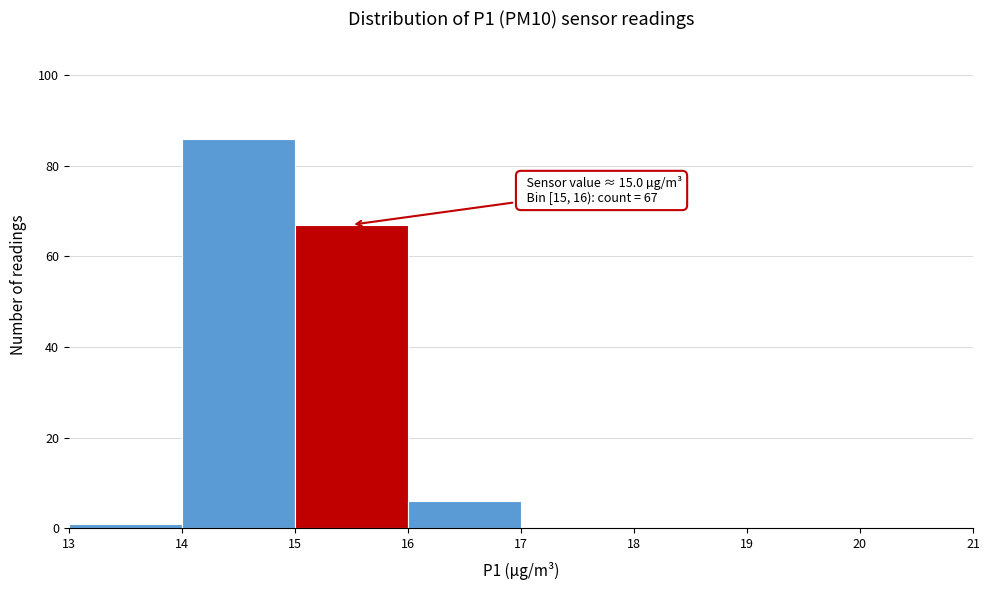

Over which range of the x-axis is the bar tallest?

14 to 15